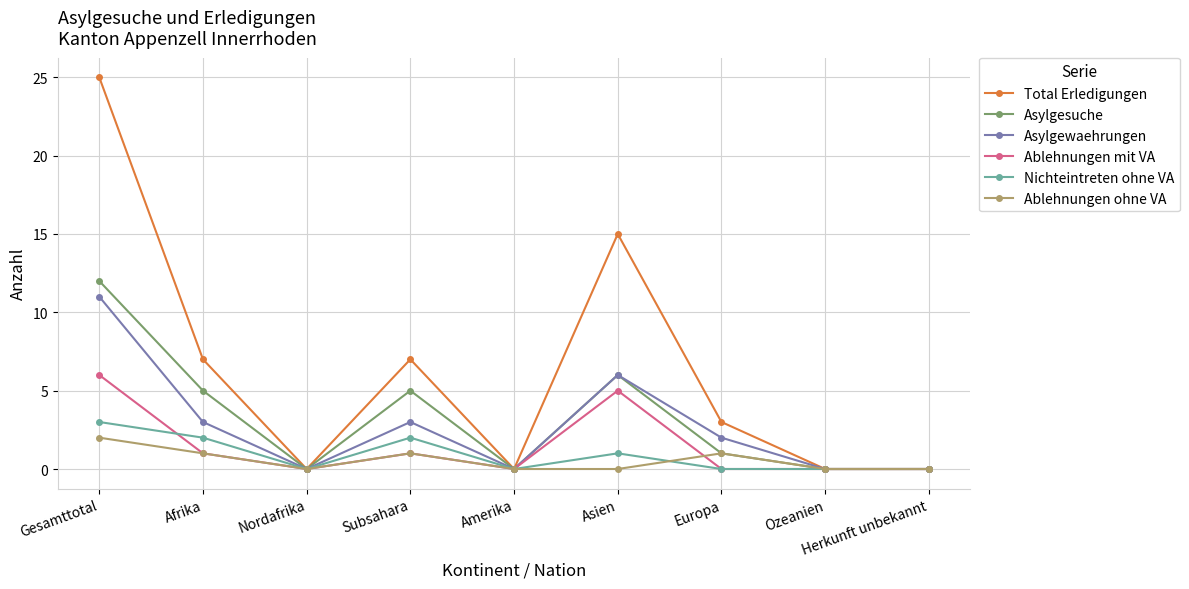

Does the chart display data point markers on the line(s)?

Yes